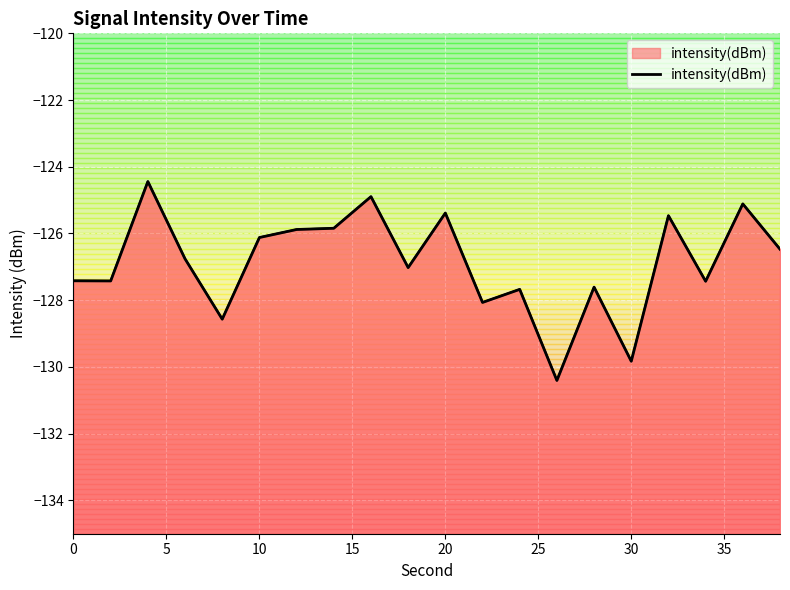

What is the minimum value shown in the chart?

-130.4